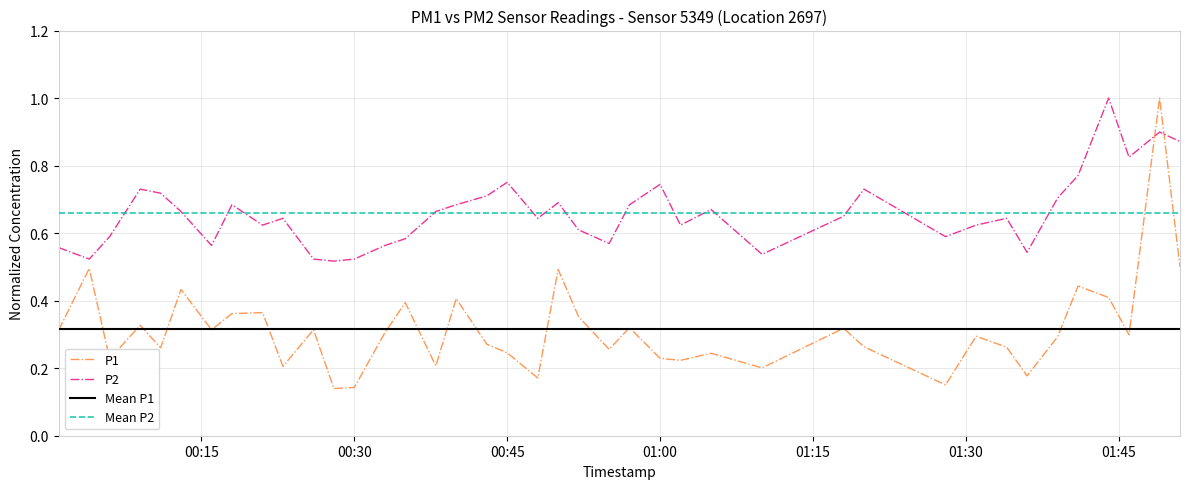

What is the value of the P1 point at the 37th from the left?

0.4